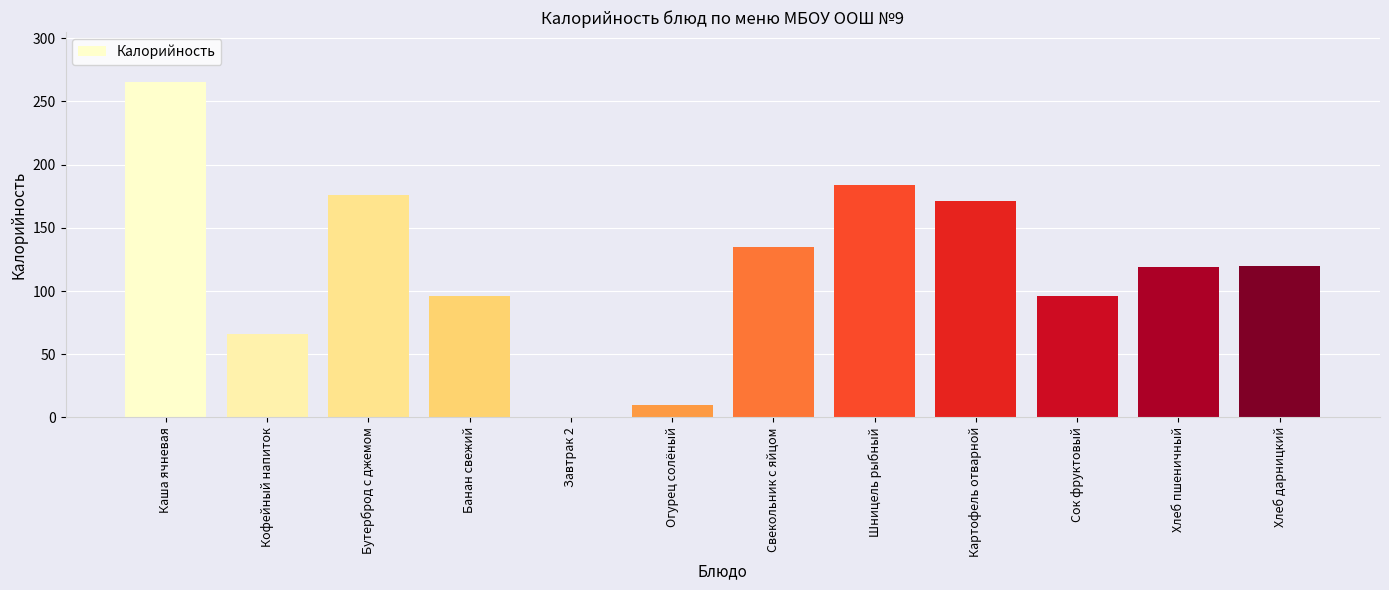

How many values are above zero?

11